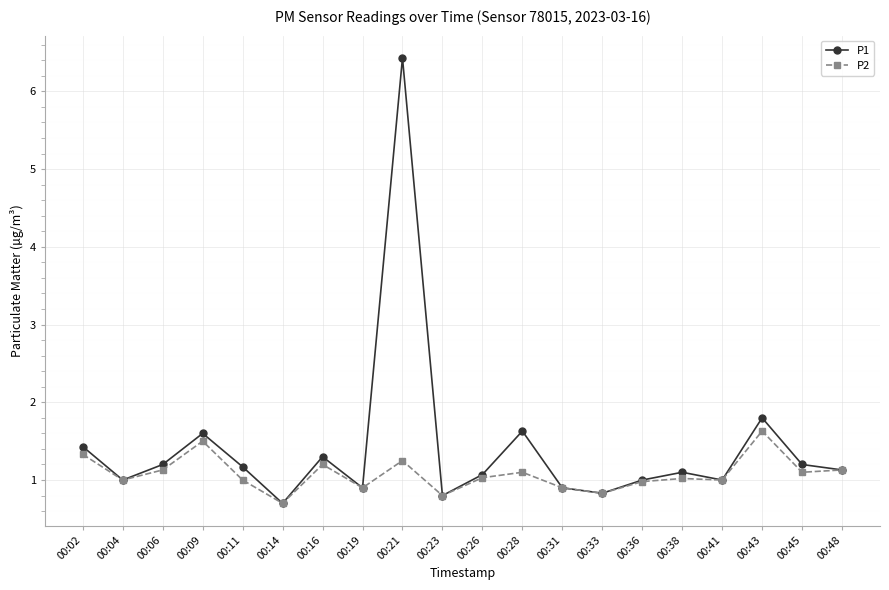

In P1, how many points are higher than both neighbors (excluding endpoints)?

6